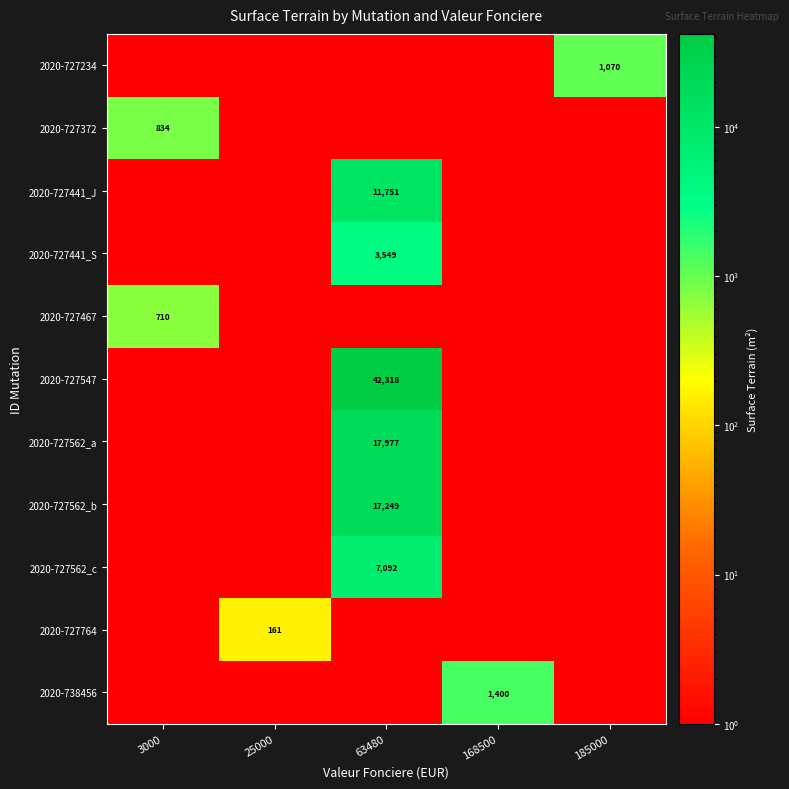

What is the difference between the maximum and second lowest values in the 2020-727562_a series?

17977.0